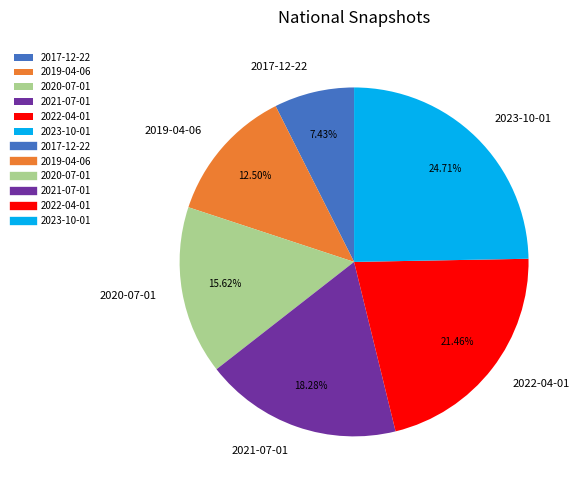

To the nearest percent, what is the difference between the largest and smallest slice percentages?

17%